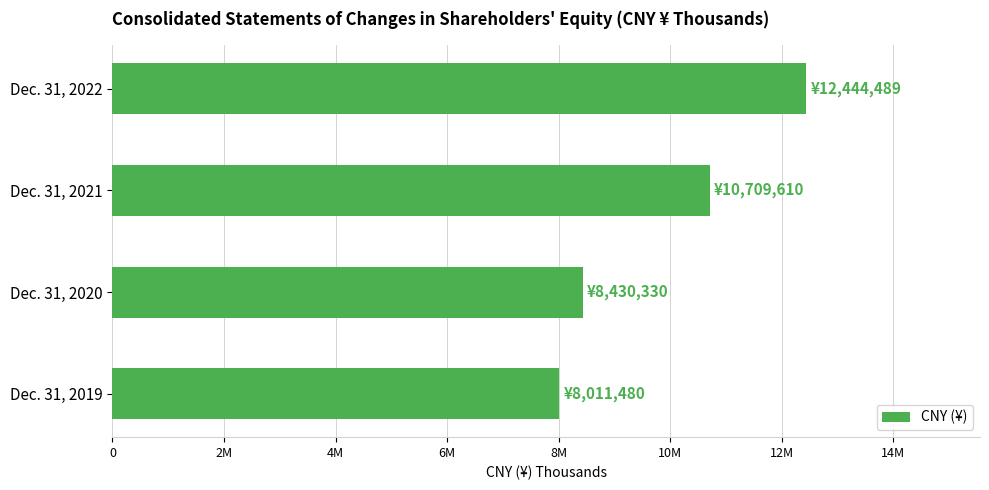

What is the maximum value shown in the chart?

12444489